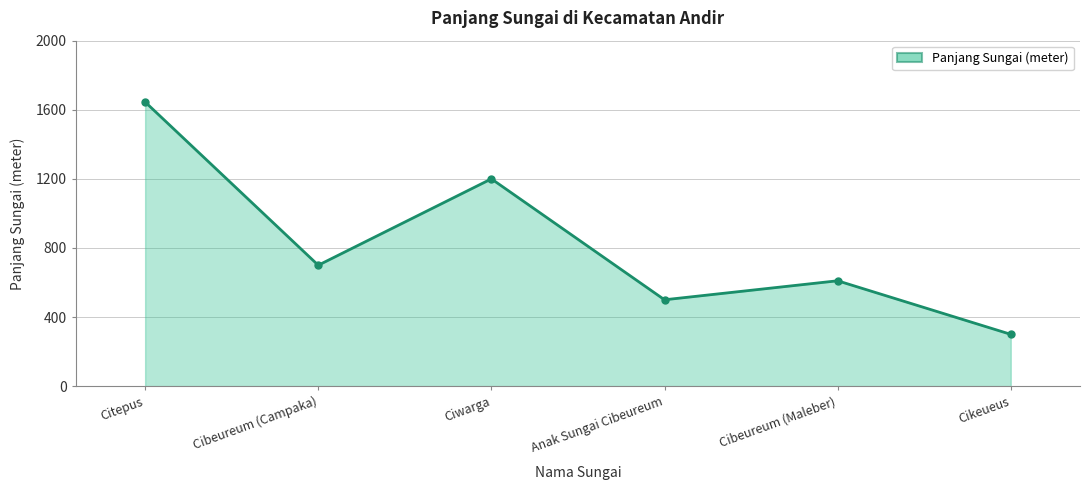

Approximately how many times larger is the value at Anak Sungai Cibeureum compared to Cikeueus?

1.7